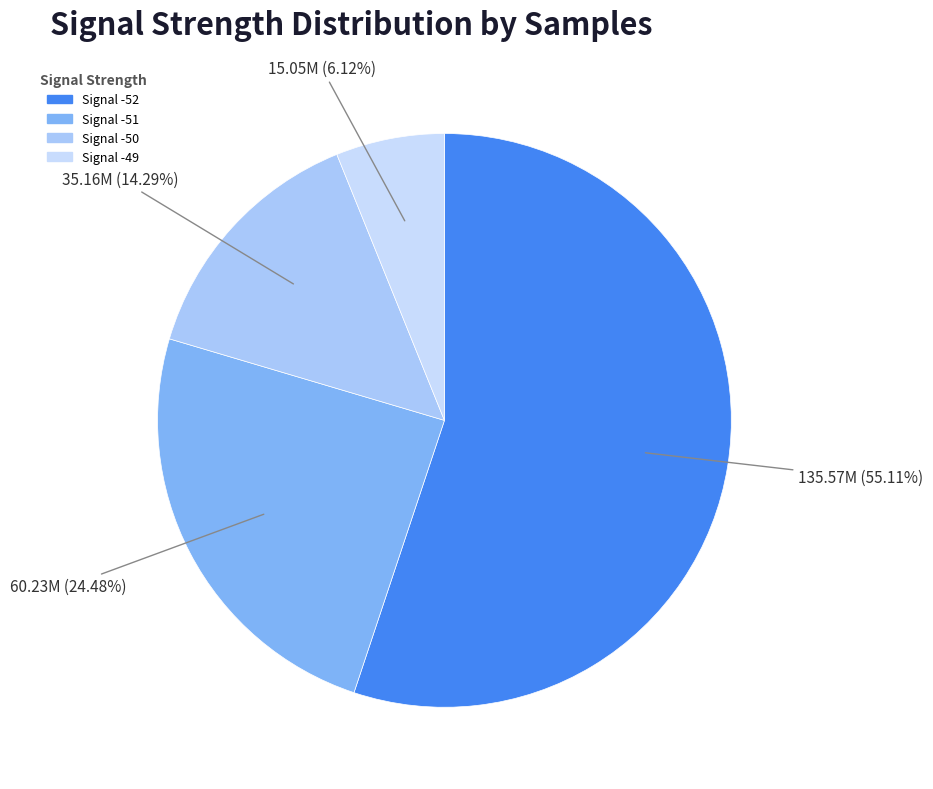

What is the largest slice in the pie chart?

Signal -52